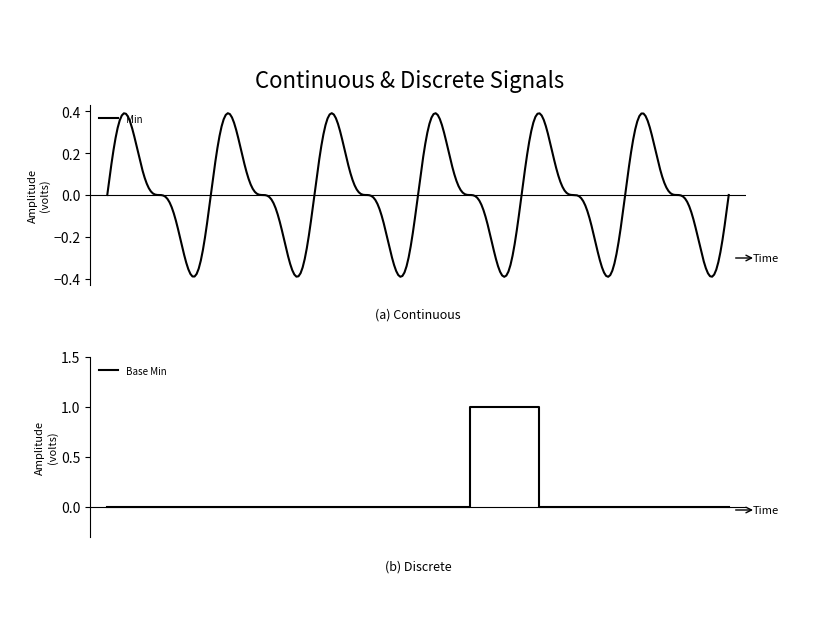

How many values are between 0 and 1?

19